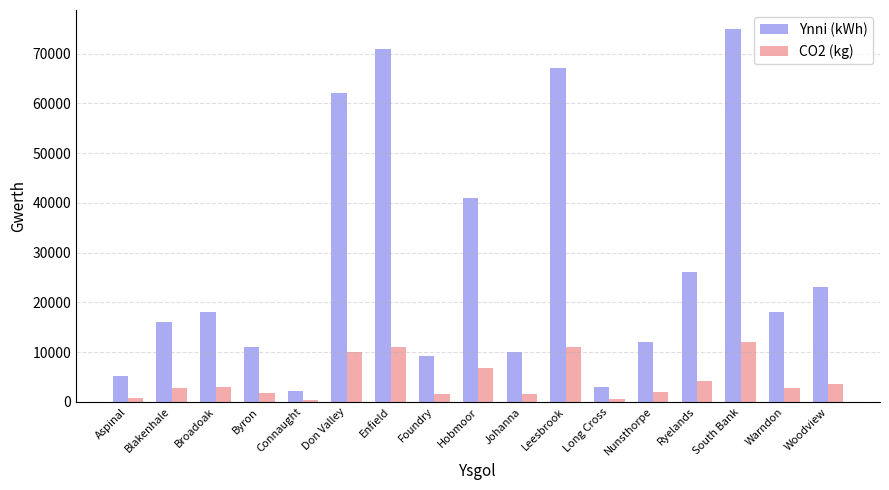

Is the value of CO2 (kg) at Enfield greater than the value of Ynni (kWh) at Connaught?

Yes